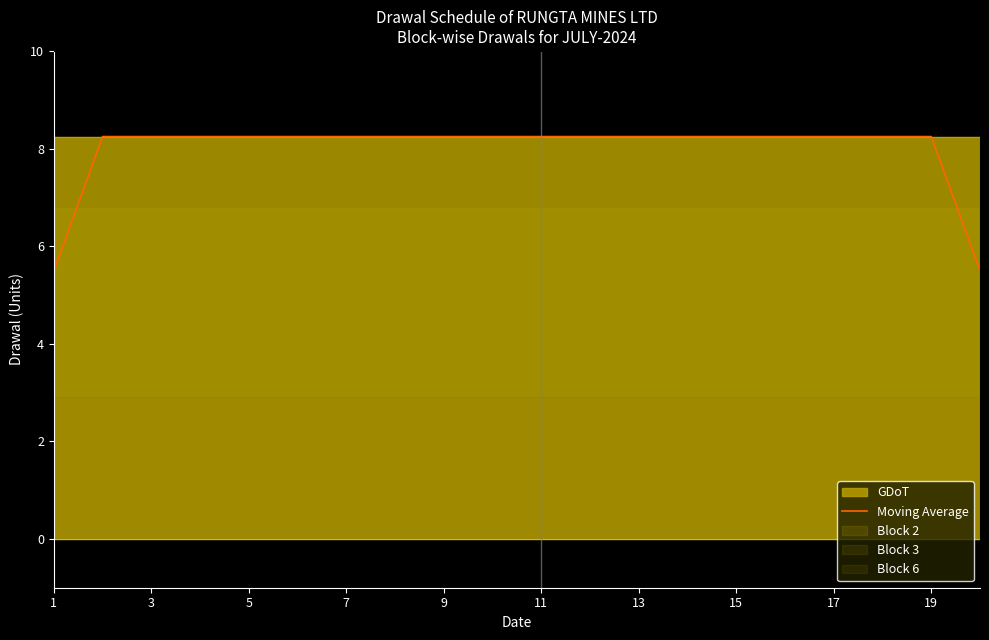

What is the lowest value of the Moving Average series?

5.5